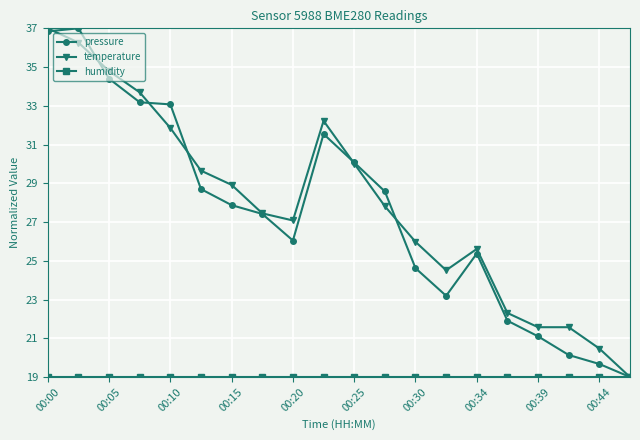

What is the highest value of the pressure series?

37.0